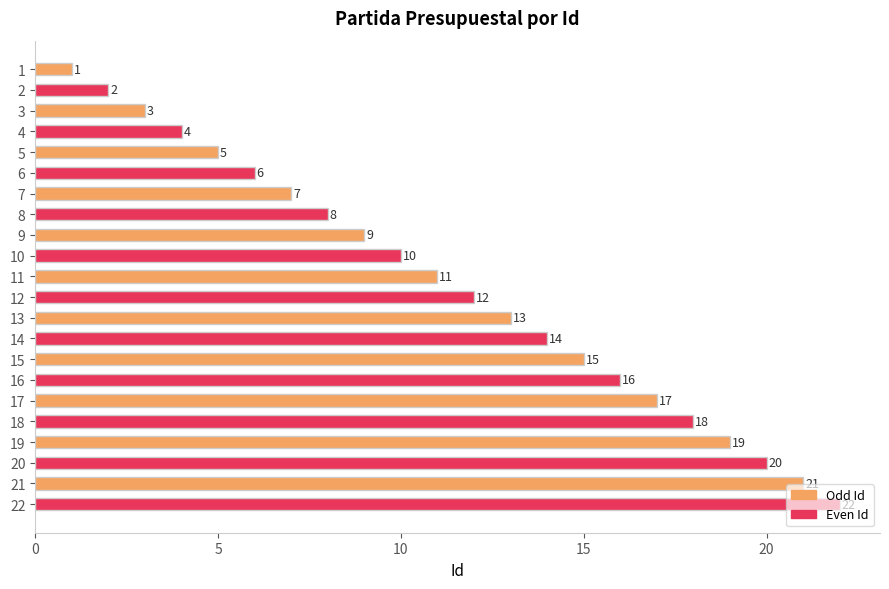

Rank the categories by value from lowest to highest.

1, 2, 3, 4, 5, 6, 7, 8, 9, 10, 11, 12, 13, 14, 15, 16, 17, 18, 19, 20, 21, 22